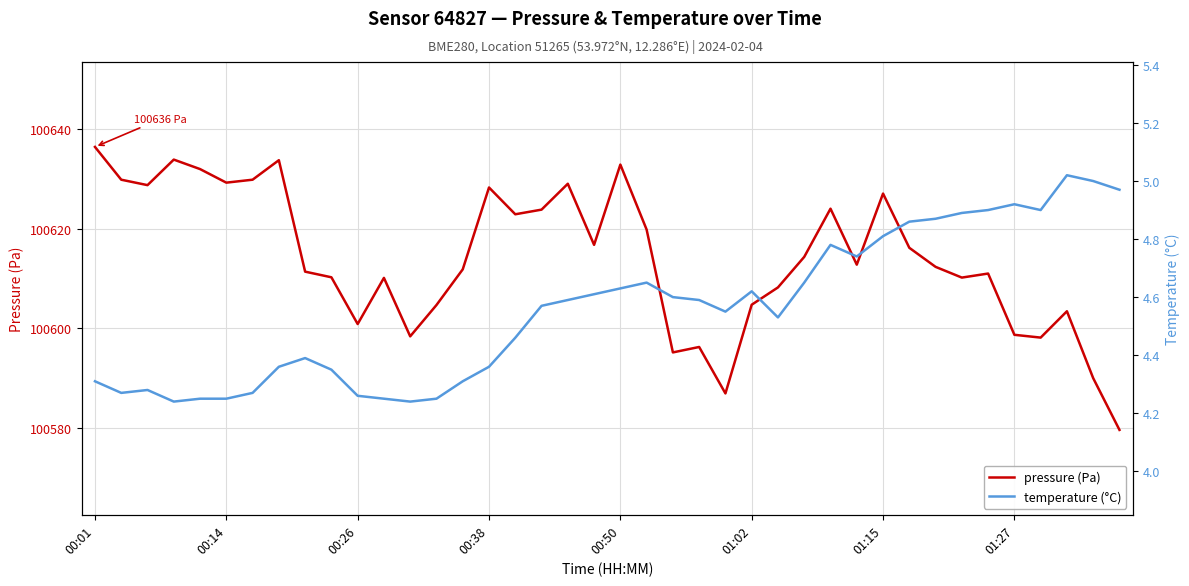

How many interior local valleys does the temperature (°C) series have?

7